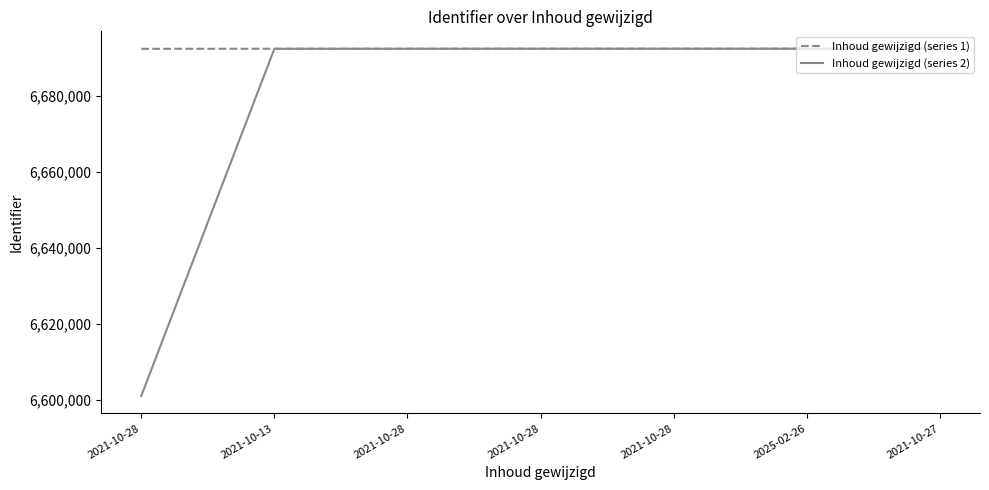

How many lines are shown in the chart?

2